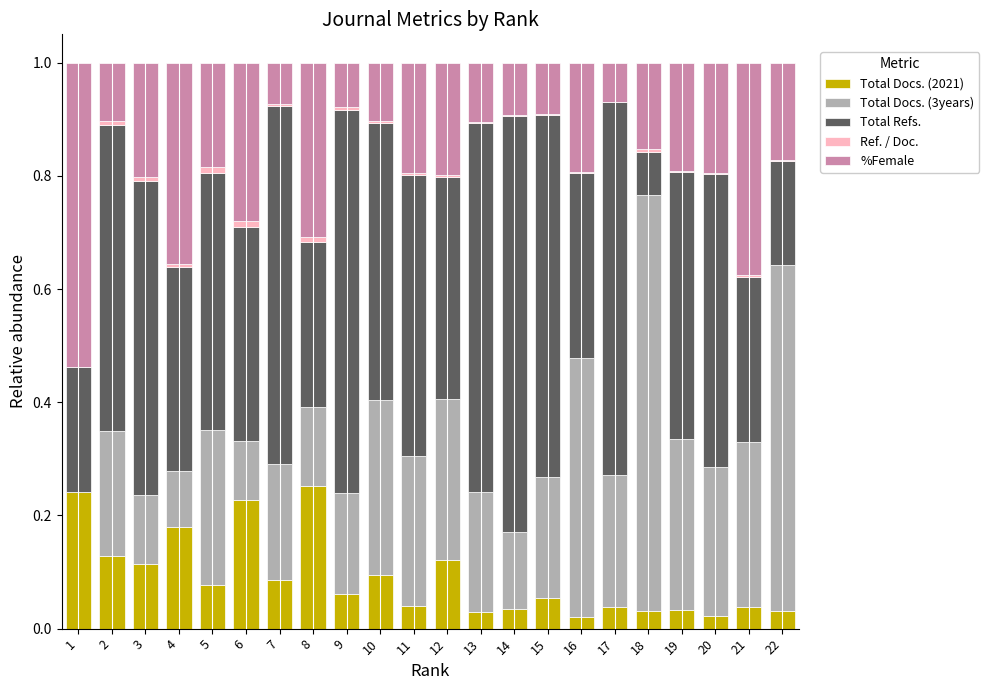

What is the total value across all series at 19?

1.0